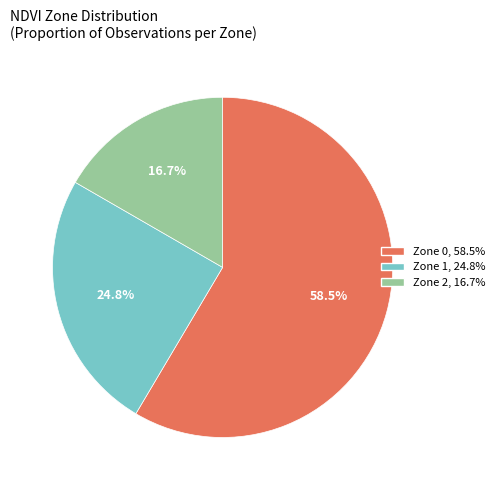

True or false: Zone 2 accounts for 31% of the total.

False